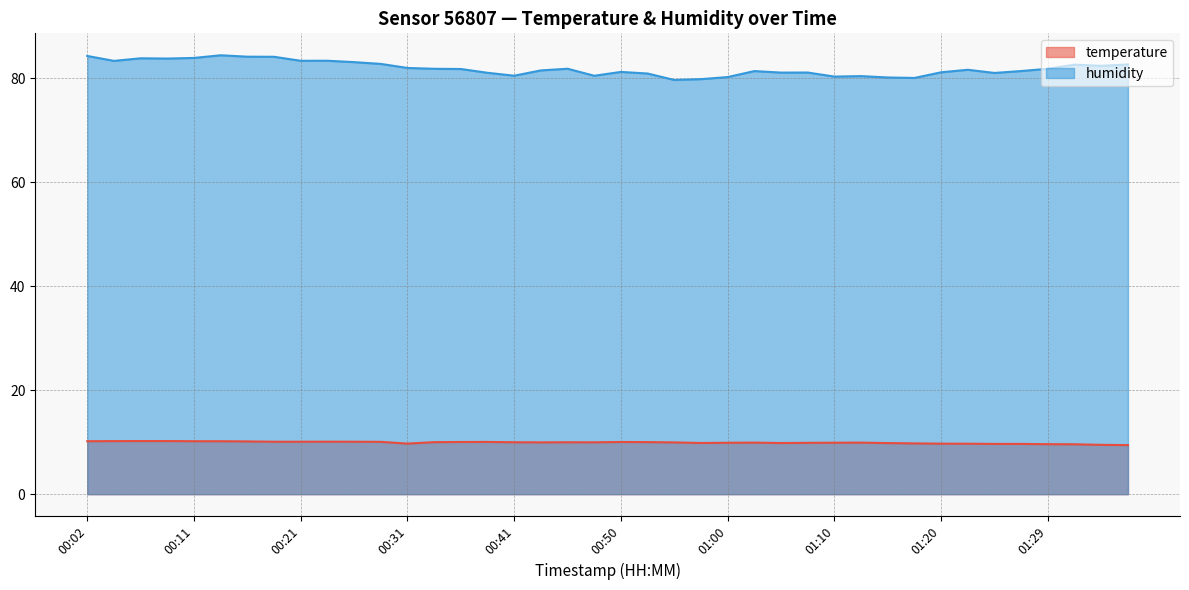

What value does the humidity series have at 01:12?

80.4